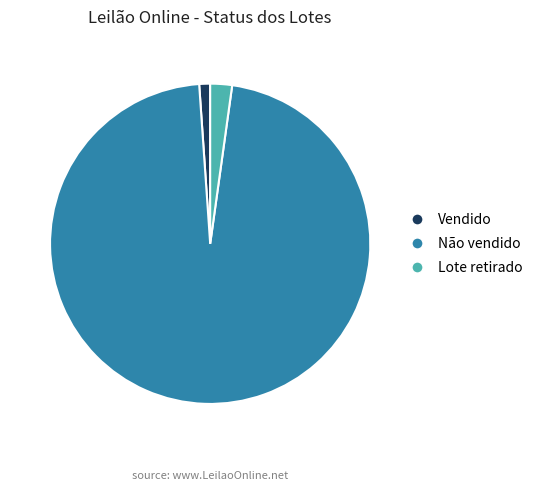

Approximately how many times larger is the value at Lote retirado compared to Vendido?

2.0